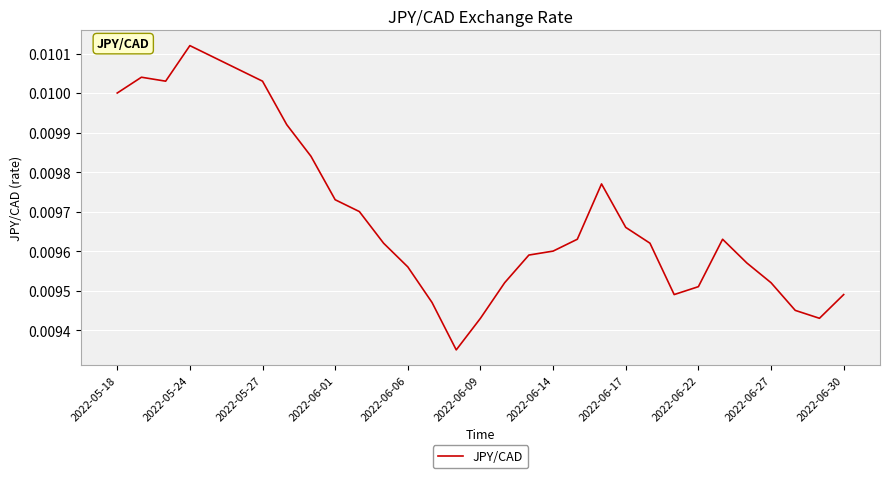

Which label corresponds to the largest value in the chart?

2022-05-24